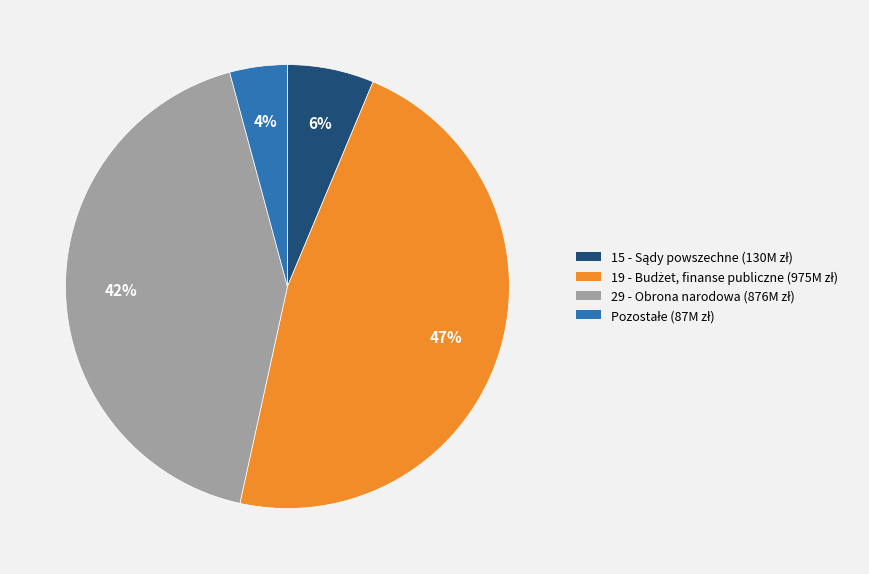

To the nearest percent, what is the difference between the largest and smallest slice percentages?

43%